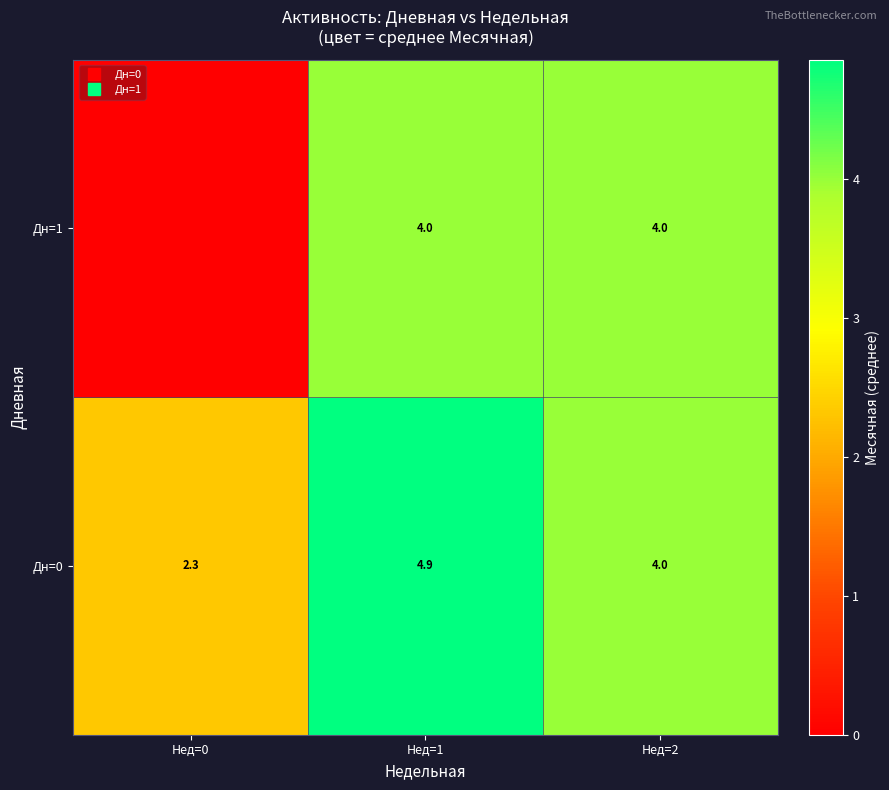

Where is Дн=0 nearest to the value 3?

Нед=0